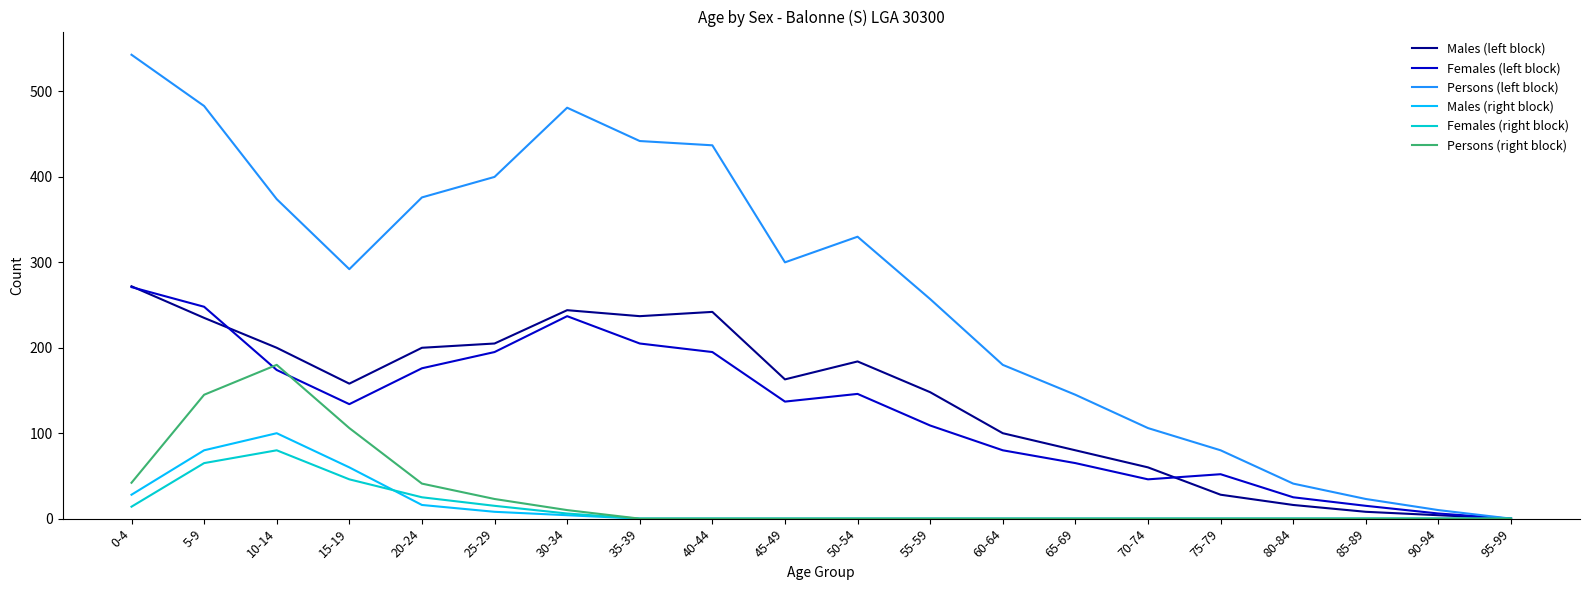

What is the maximum value shown in the chart?

543